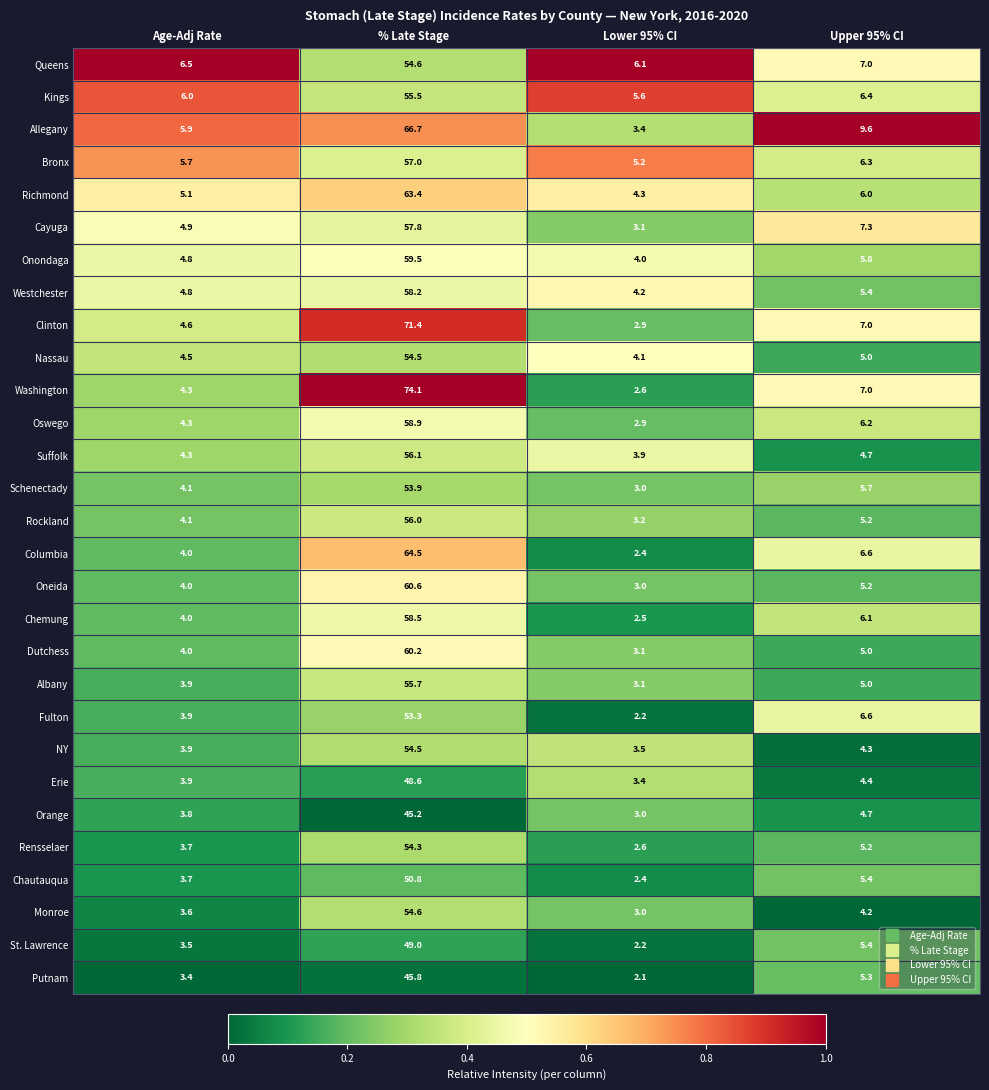

Which series changed the most between Age-Adj Rate and Upper 95% CI?

Allegany